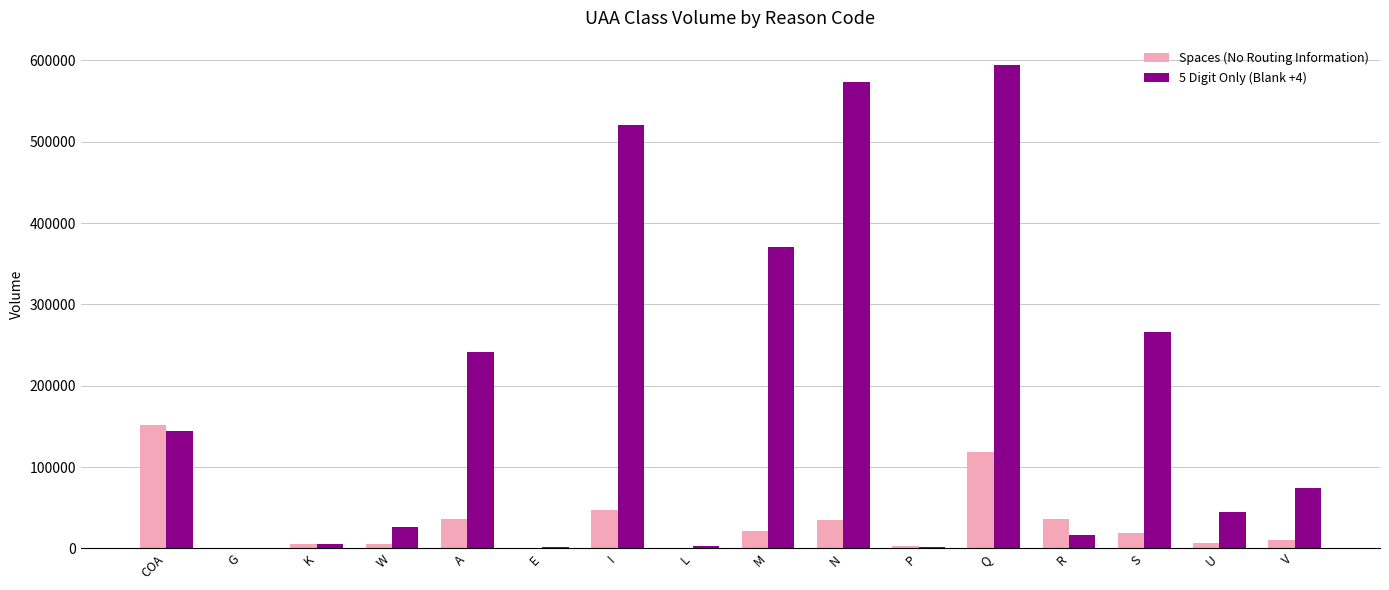

Between K and I, which series saw the biggest shift?

5 Digit Only (Blank +4)